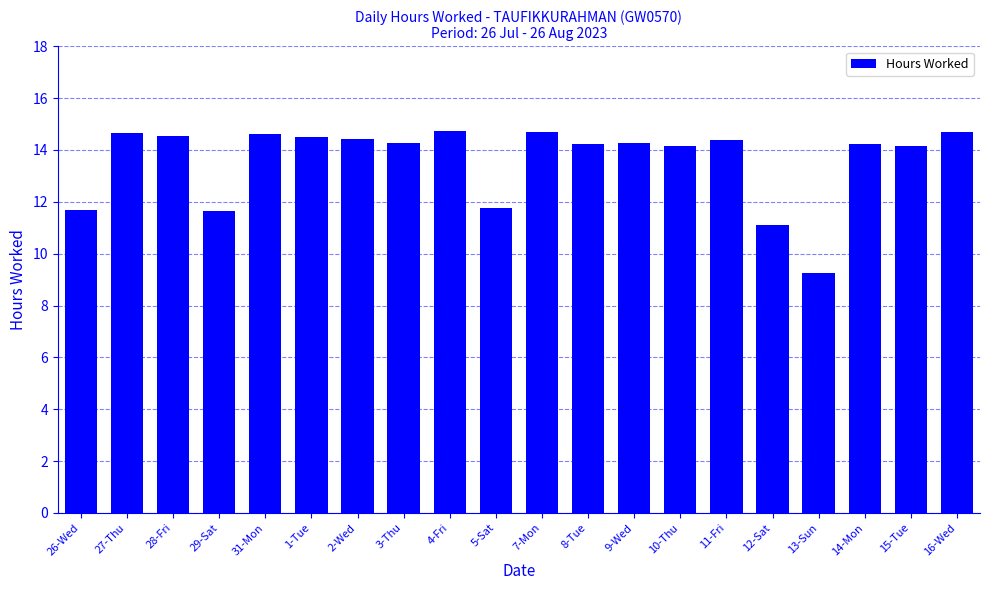

What is the maximum value shown in the chart?

14.7